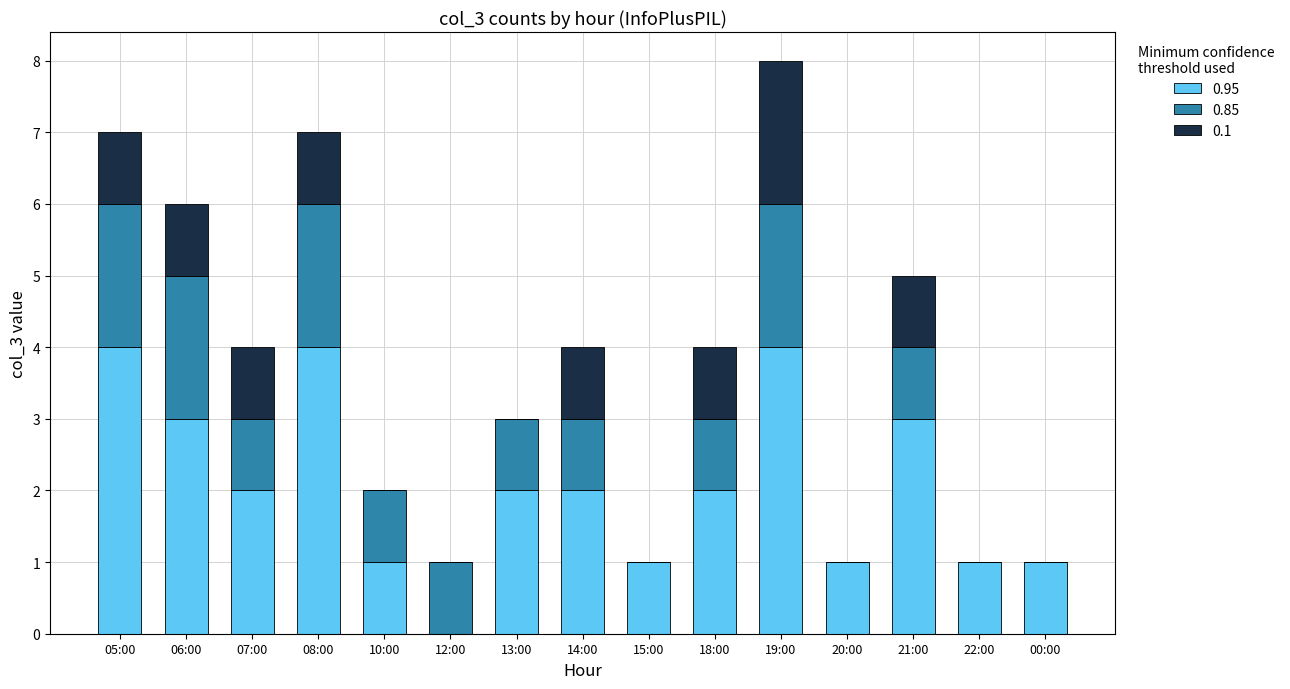

At which category is the sum across all series the highest?

19:00